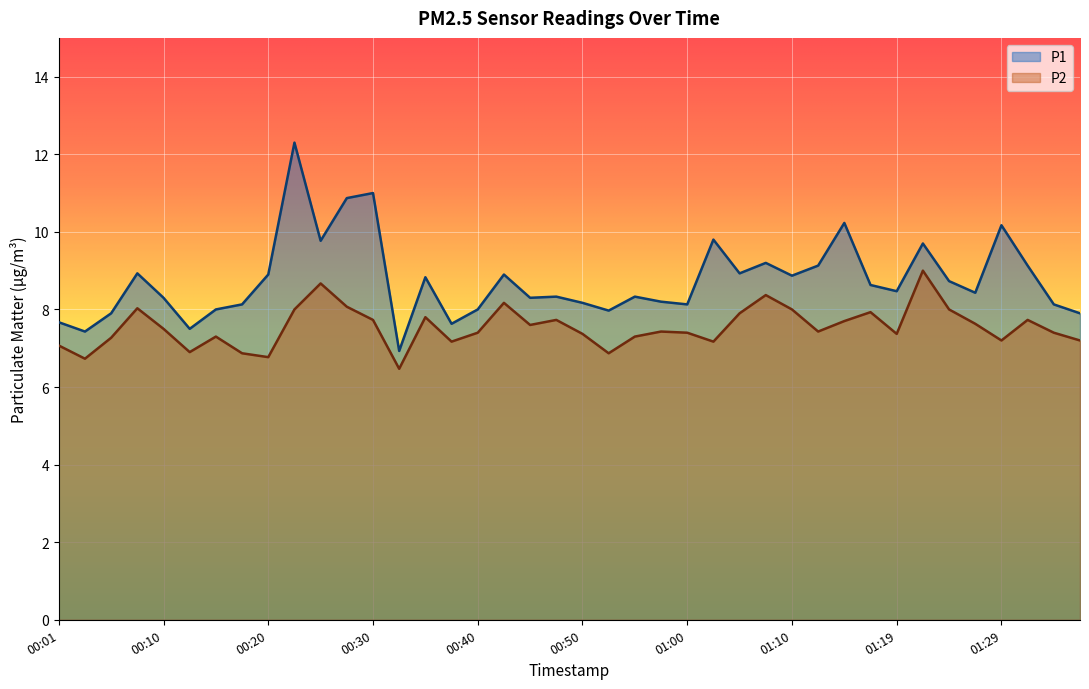

Where is the first local minimum for P1?

00:03